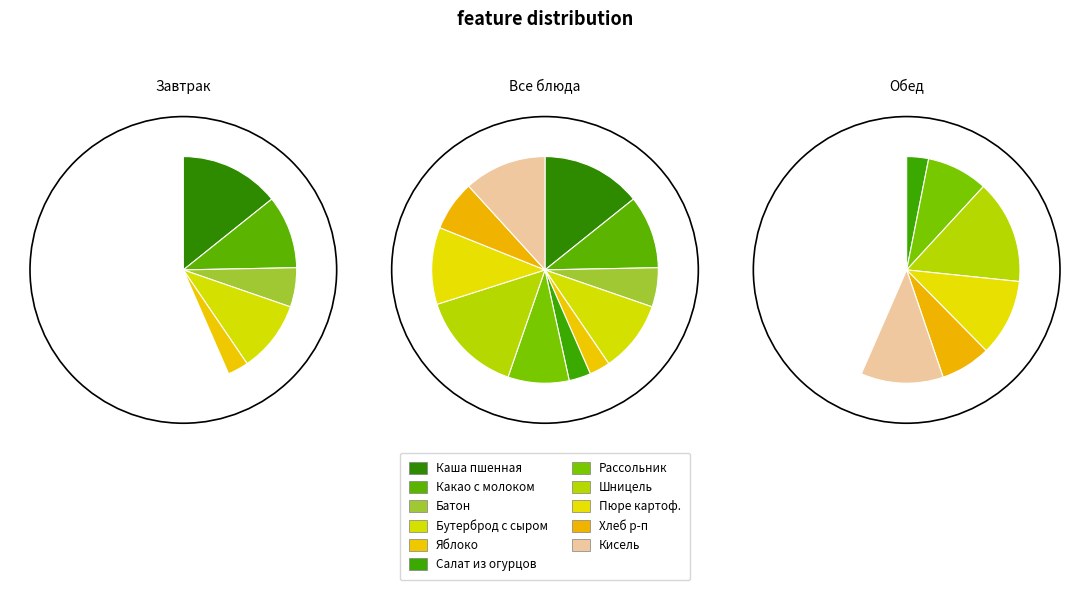

Is Яблоко свежее the majority of the pie?

No